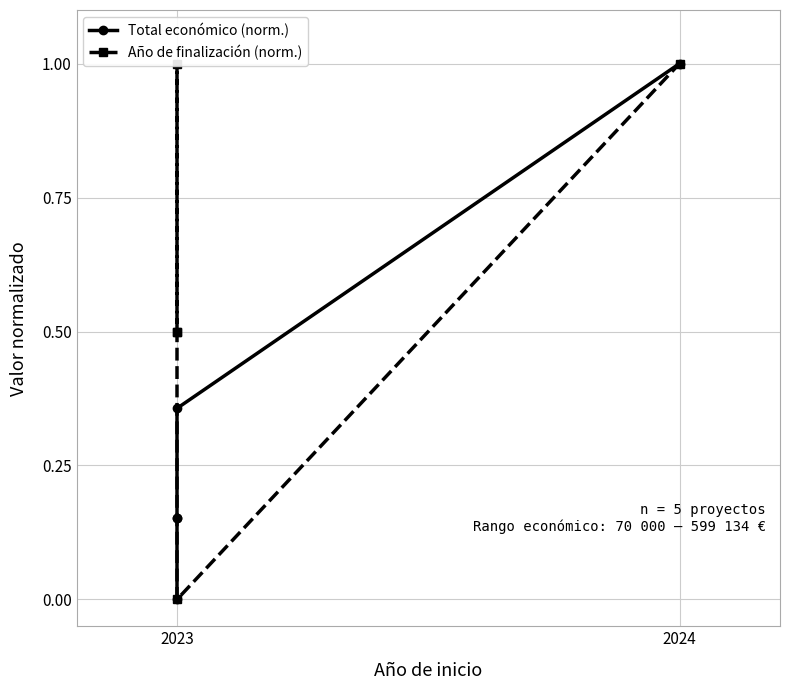

True or false: Año de finalización (norm.) has a value of 0.3 at 2023.

False